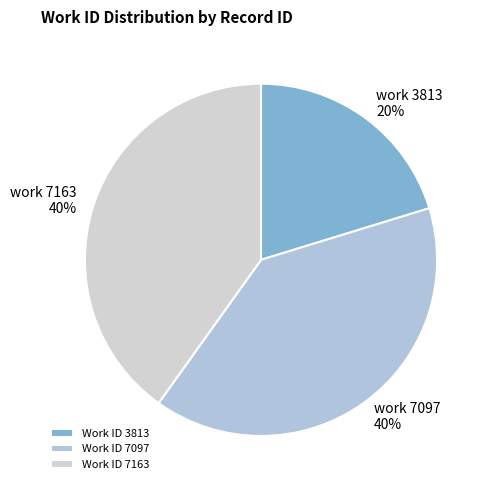

To the nearest percent, what is the difference between the largest and smallest slice percentages?

20%